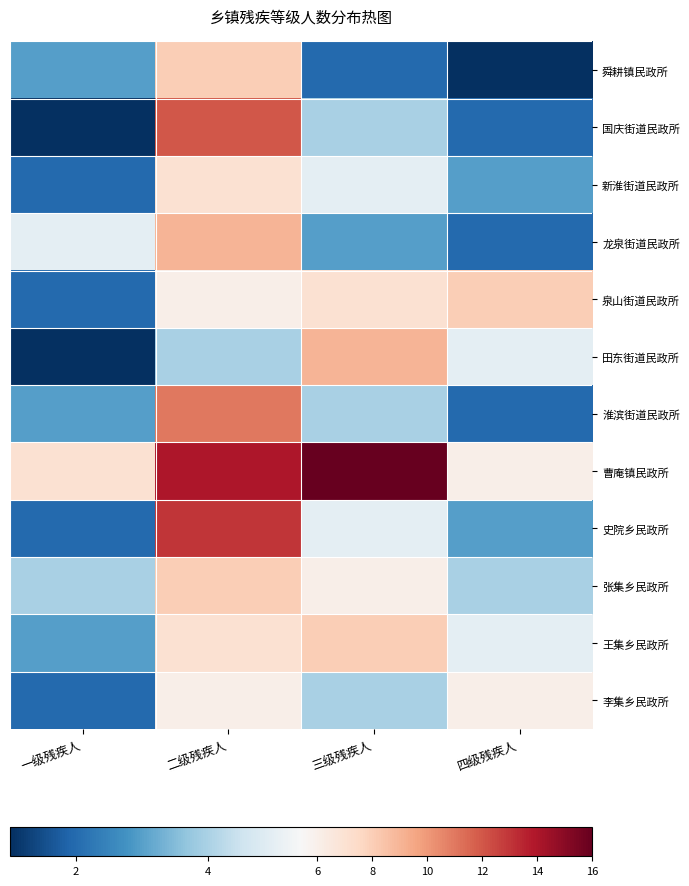

What is the greatest value displayed?

16